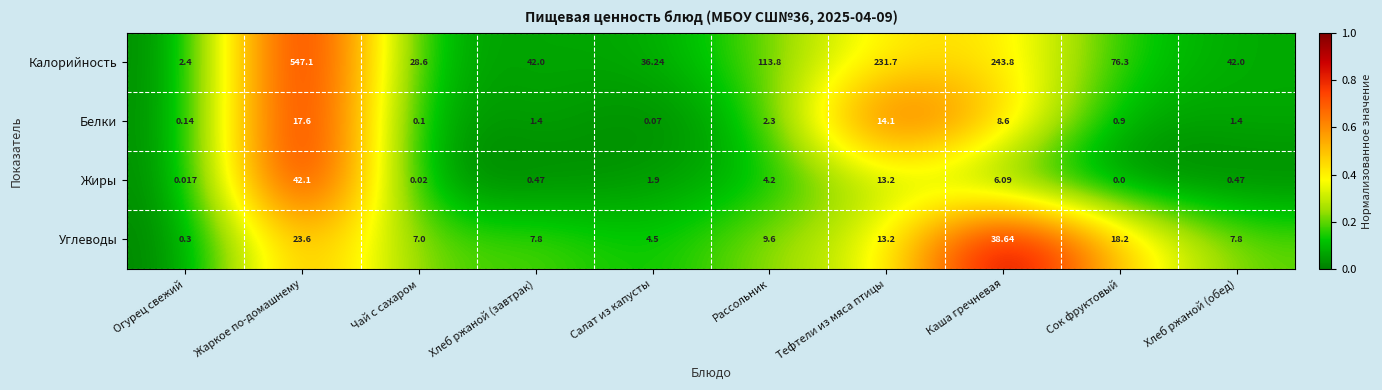

Which series has the widest spread of values?

Калорийность